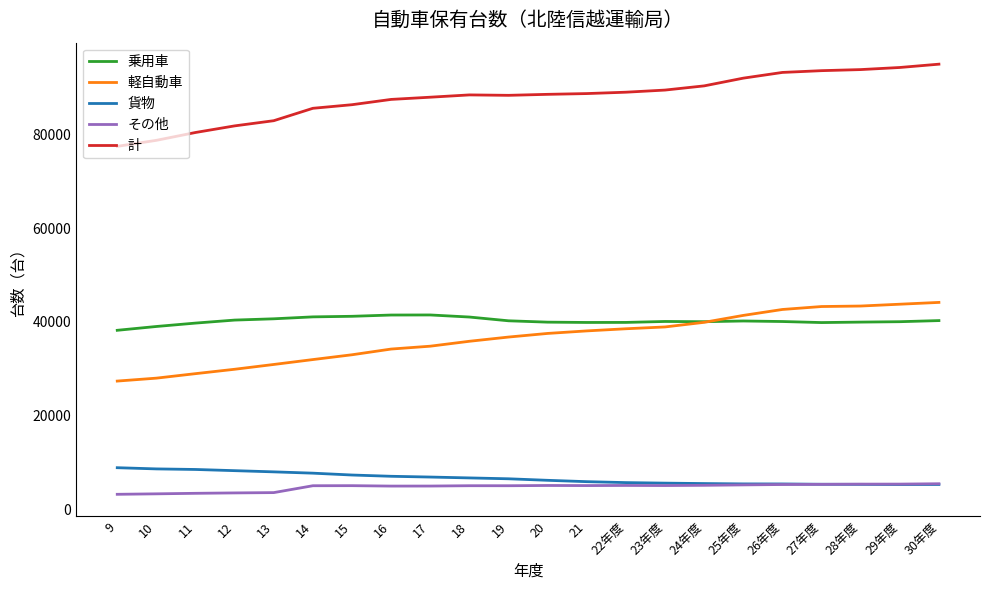

Does the chart display data point markers on the line(s)?

No